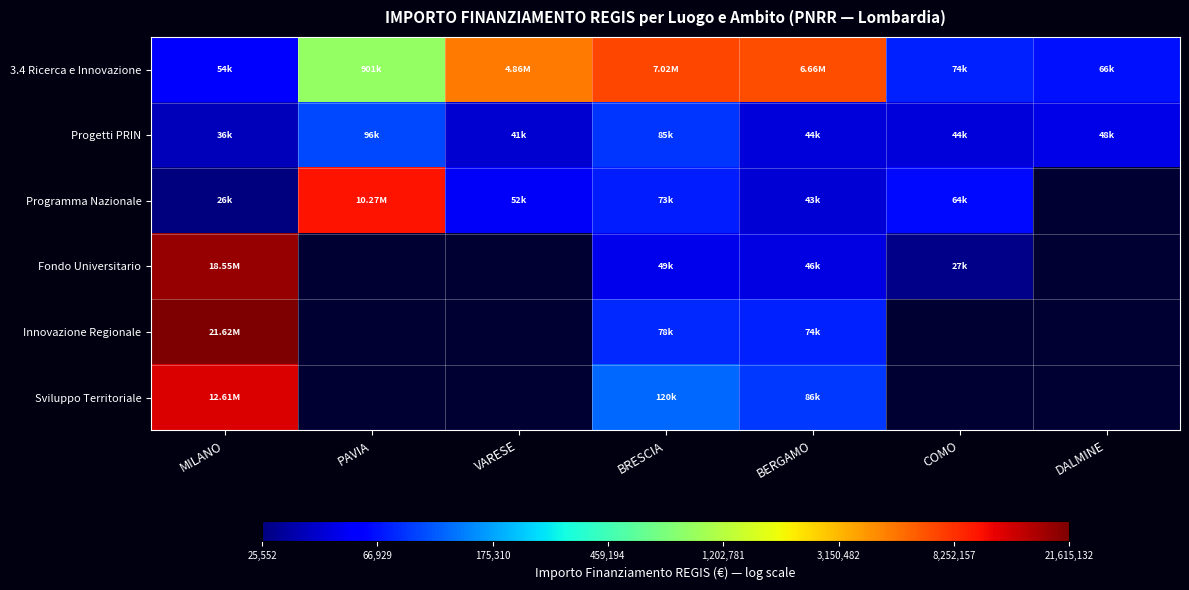

Which category has the highest value across all series?

MILANO